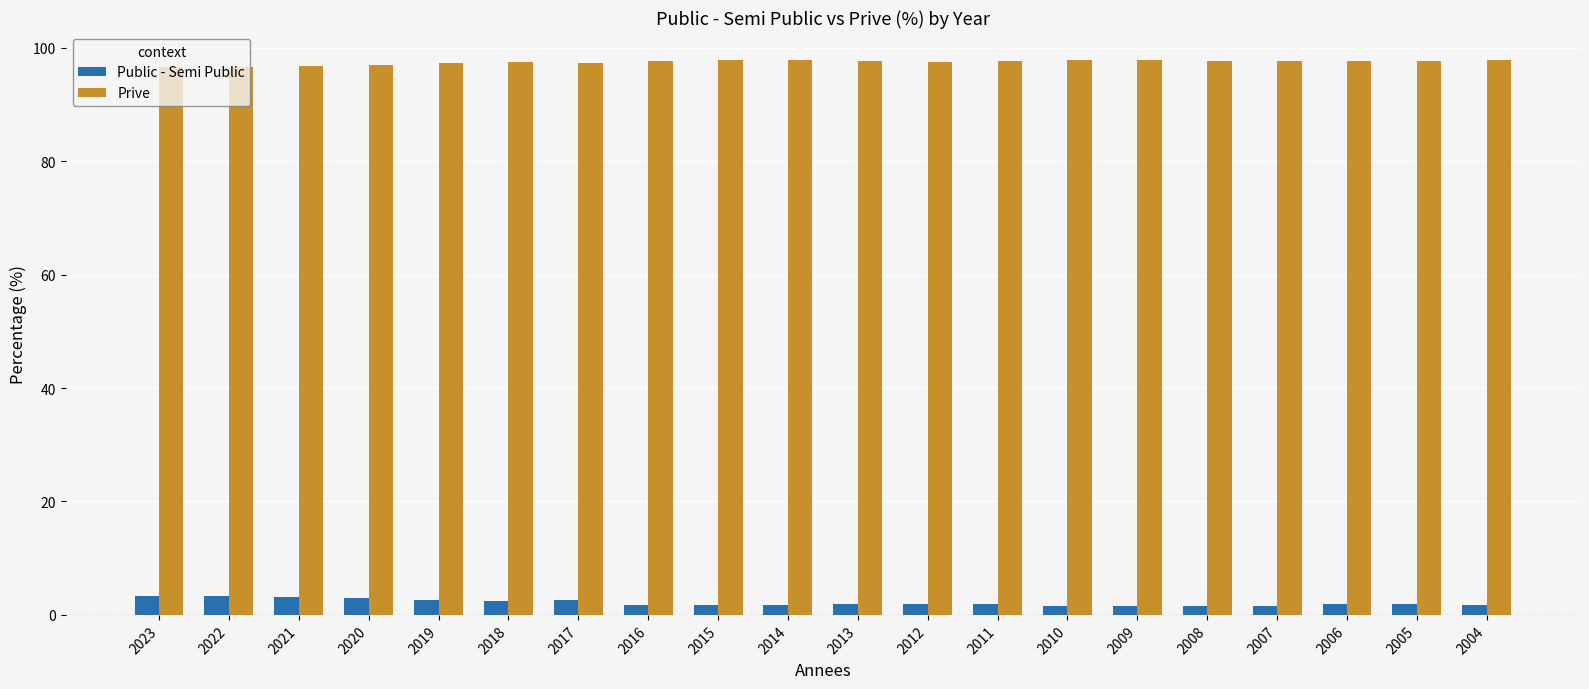

How many bars are there in total?

40